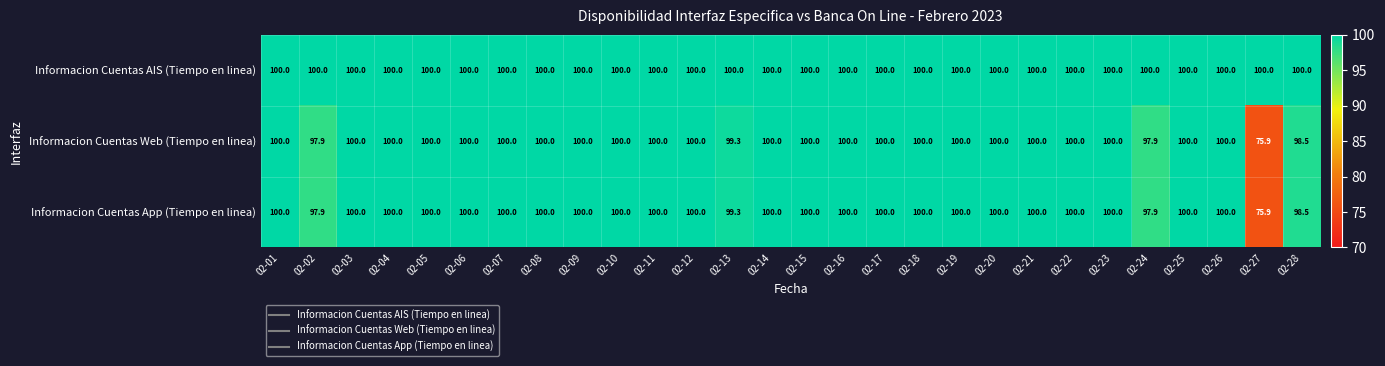

What is the approximate value of Informacion Cuentas App (Tiempo en linea) at 02-10?

100.0